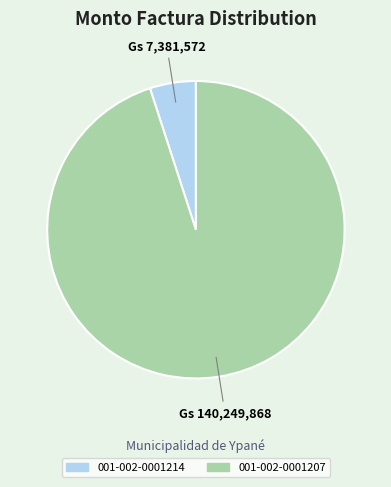

What is the smallest slice in the pie chart?

001-002-0001214